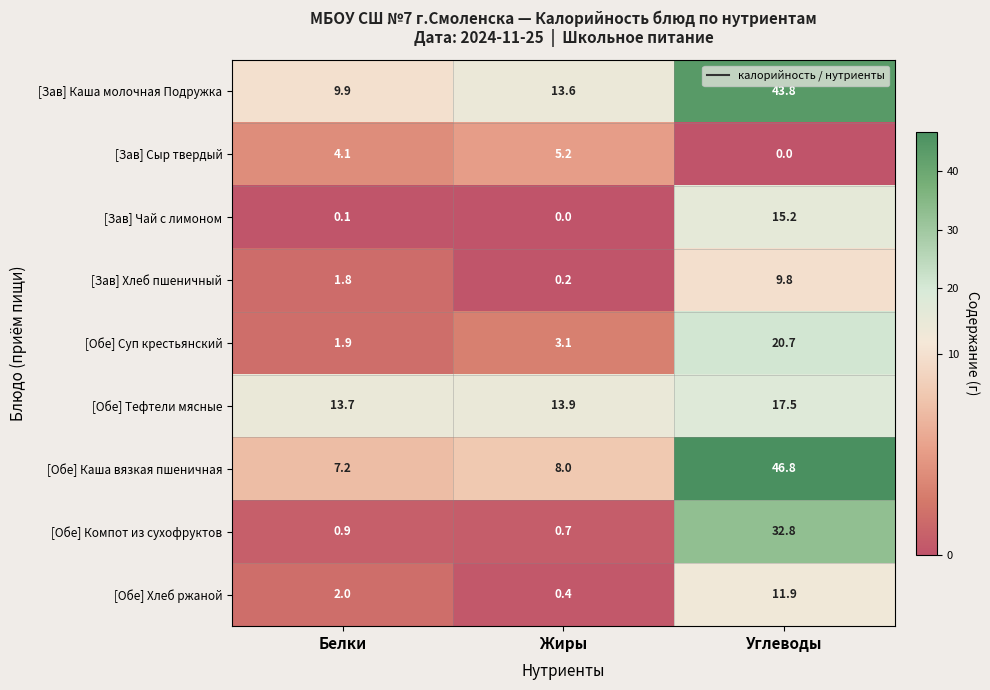

Reading right to left, list all the values displayed in this chart.

[Зав] Каша молочная Подружка: Углеводы=43.8	Жиры=13.6	Белки=9.9
[Зав] Сыр твердый: Углеводы=0.0	Жиры=5.2	Белки=4.1
[Зав] Чай с лимоном: Углеводы=15.2	Жиры=0.0	Белки=0.1
[Зав] Хлеб пшеничный: Углеводы=9.8	Жиры=0.2	Белки=1.8
[Обе] Суп крестьянский: Углеводы=20.7	Жиры=3.1	Белки=1.9
[Обе] Тефтели мясные: Углеводы=17.5	Жиры=13.9	Белки=13.7
[Обе] Каша вязкая пшеничная: Углеводы=46.8	Жиры=8.0	Белки=7.2
[Обе] Компот из сухофруктов: Углеводы=32.8	Жиры=0.7	Белки=0.9
[Обе] Хлеб ржаной: Углеводы=11.9	Жиры=0.4	Белки=2.0